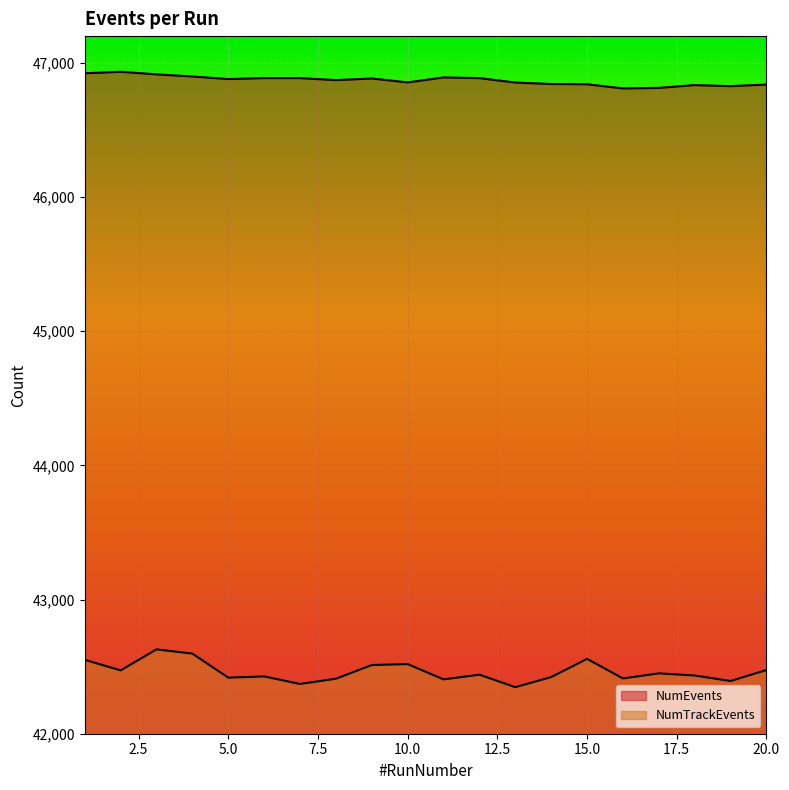

What is the difference between the second highest and second lowest values in the NumEvents series?

109